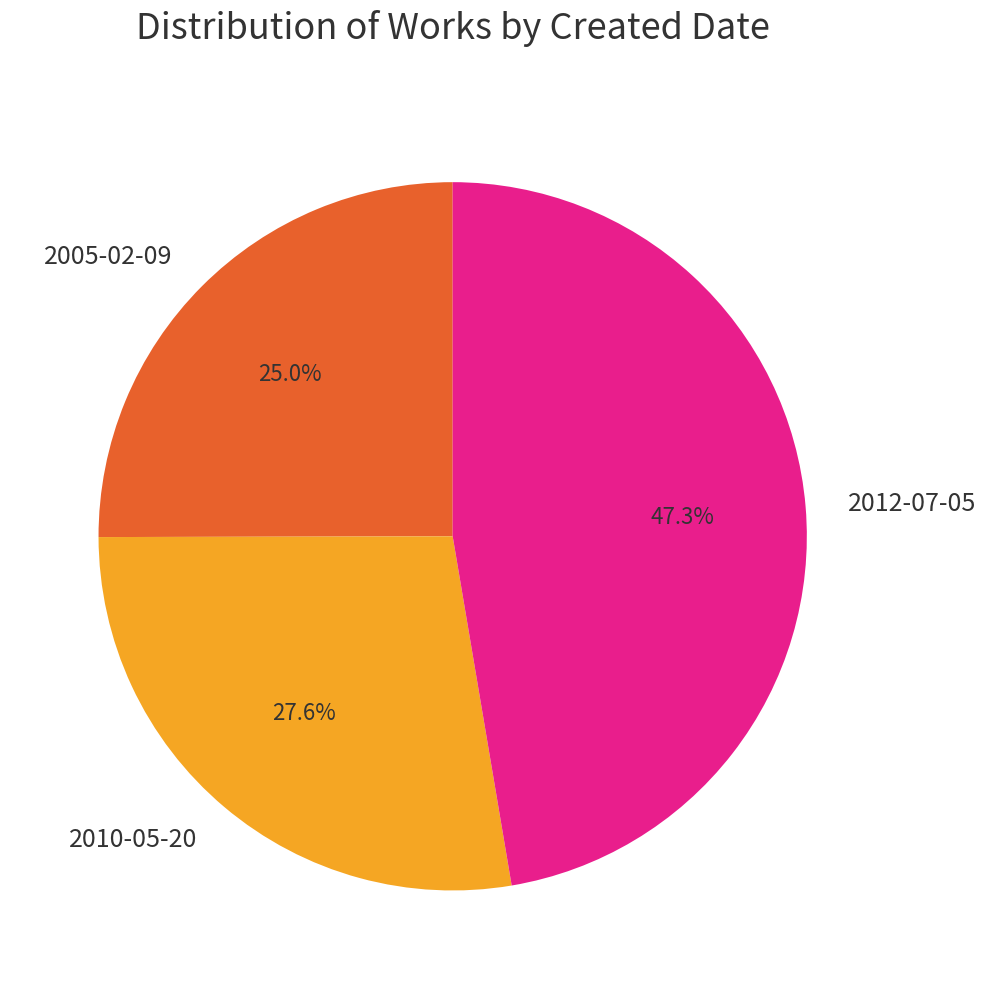

How many segments does this pie chart have?

3